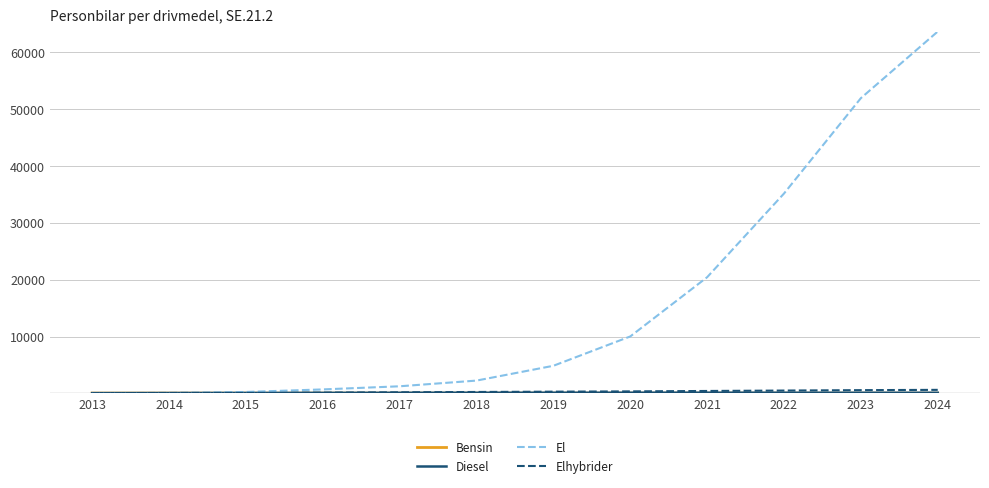

The value of El at 2024 is 63600.0. True or false?

True